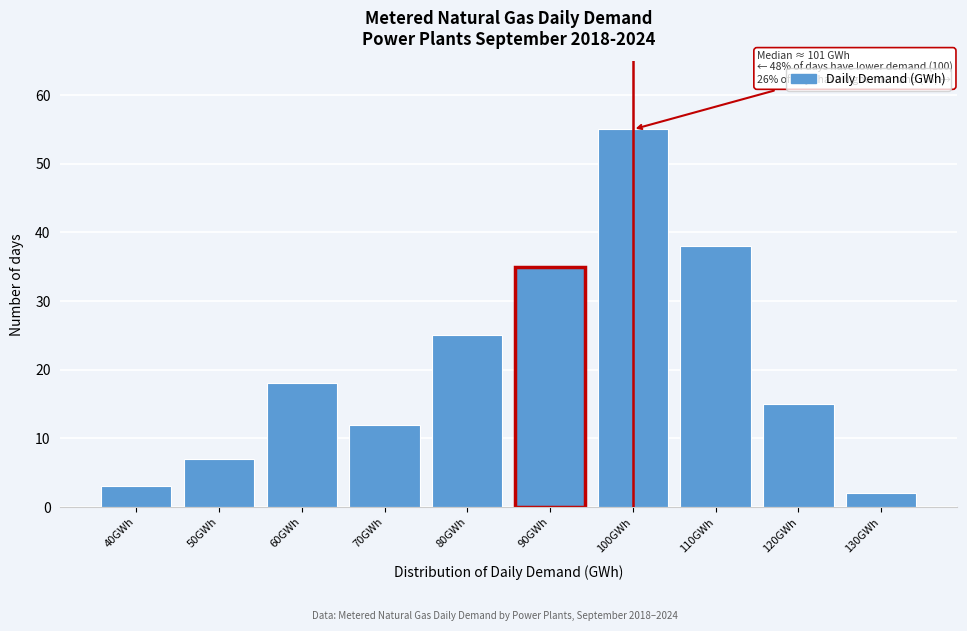

Reading left to right, what are all the values shown in this chart?

3	7	18	12	25	35	55	38	15	2